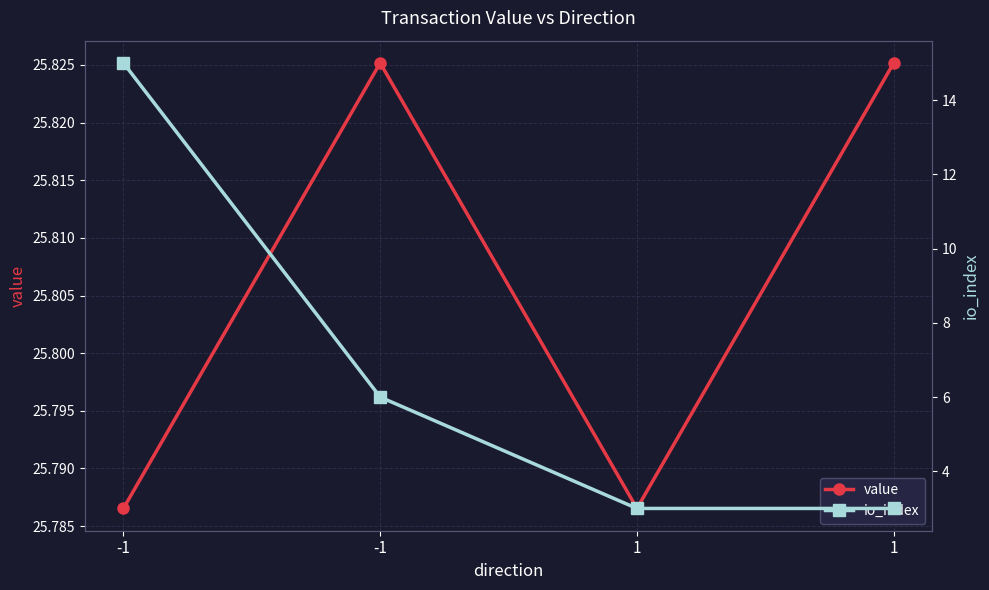

The value of value at -1 is 14.2. True or false?

False